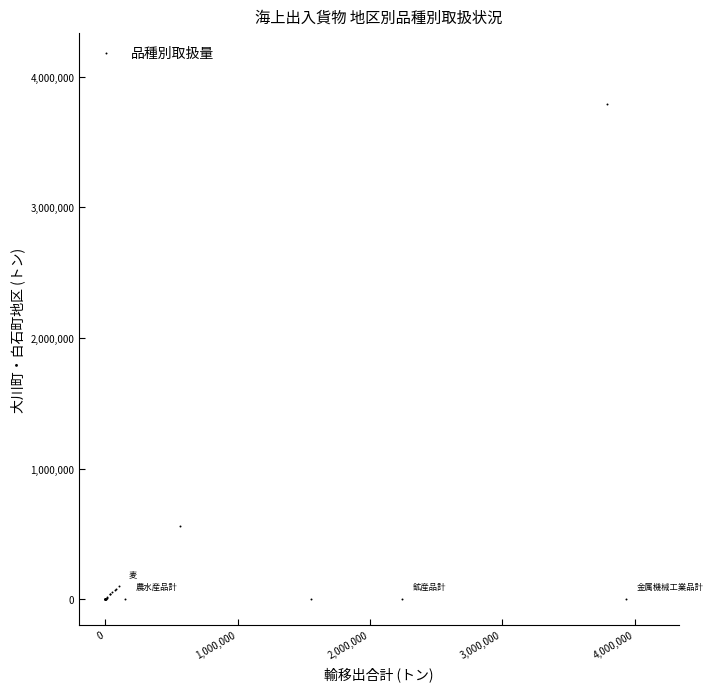

What Y value in the scatter plot is closest to 1895616?

564026